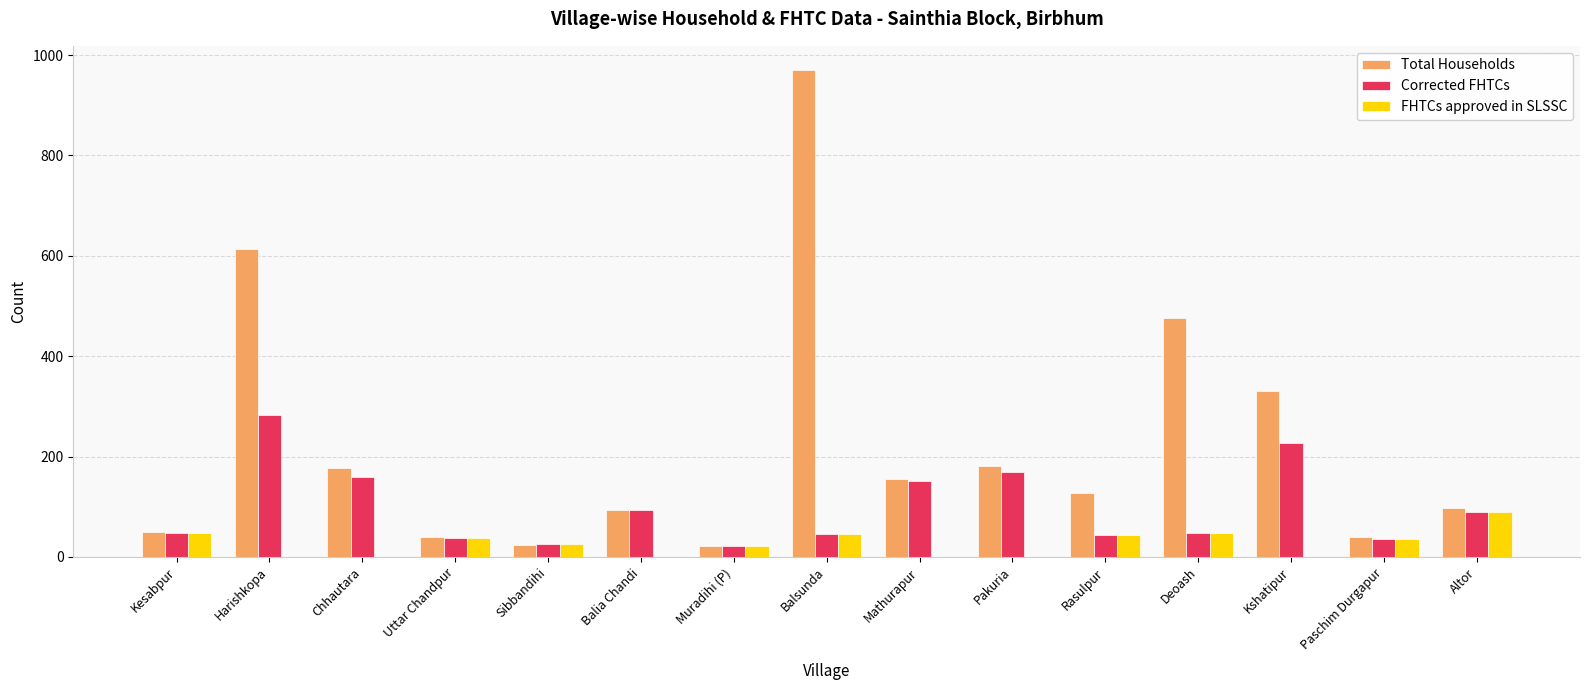

How many categories are shown in the chart?

15